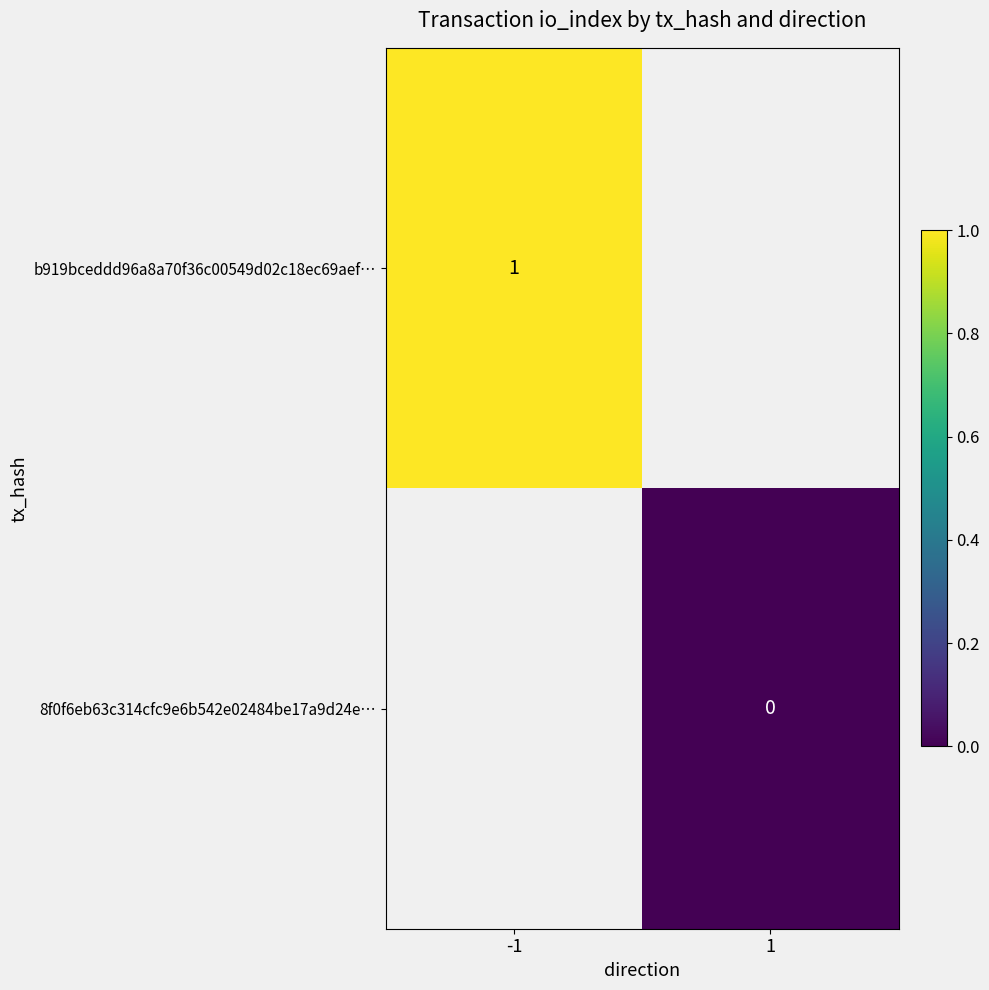

Which category has the highest value across all series?

-1